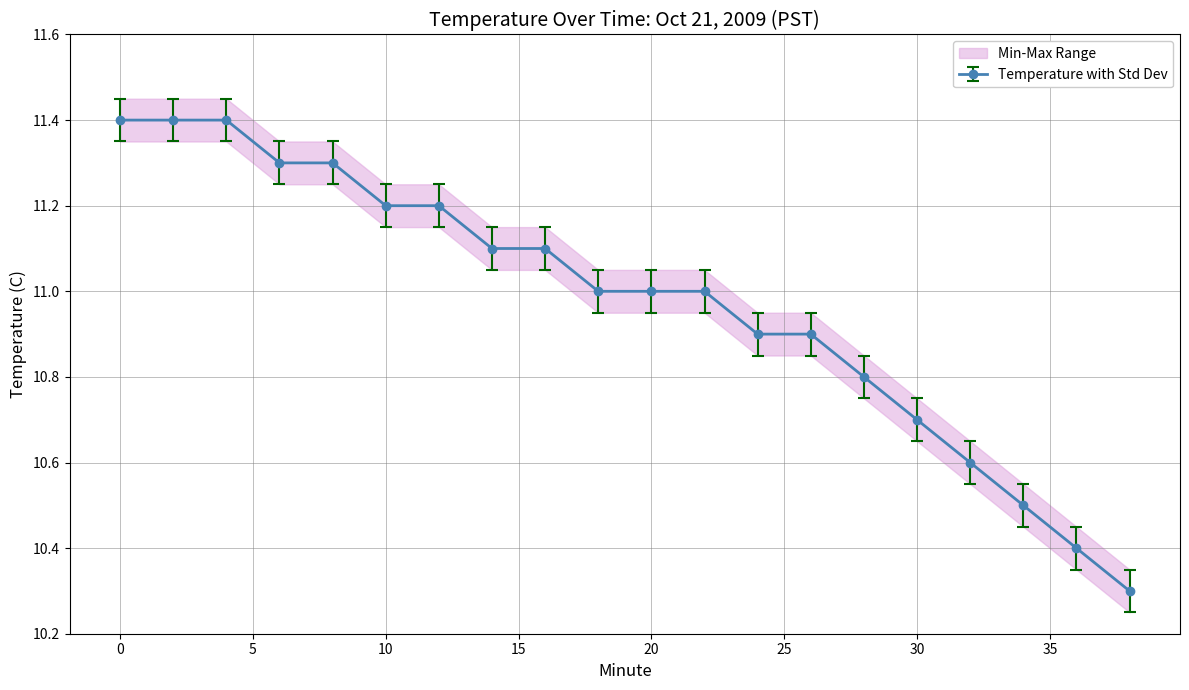

Is it true that min_vals equals 3.9 at 8?

False